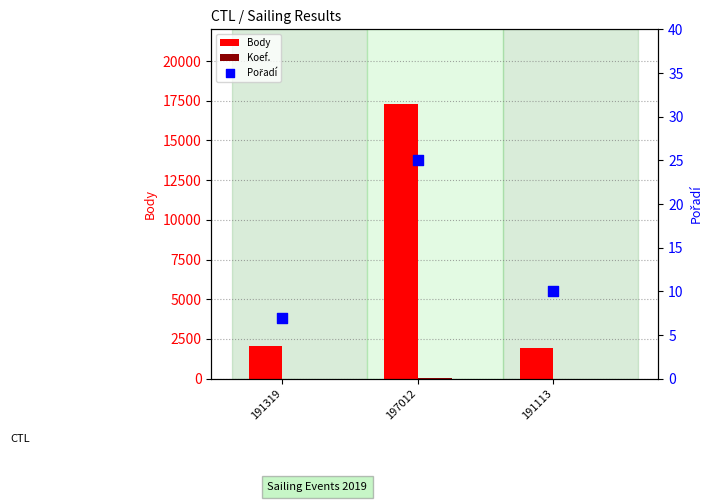

Which series has the widest spread of Y values?

Body